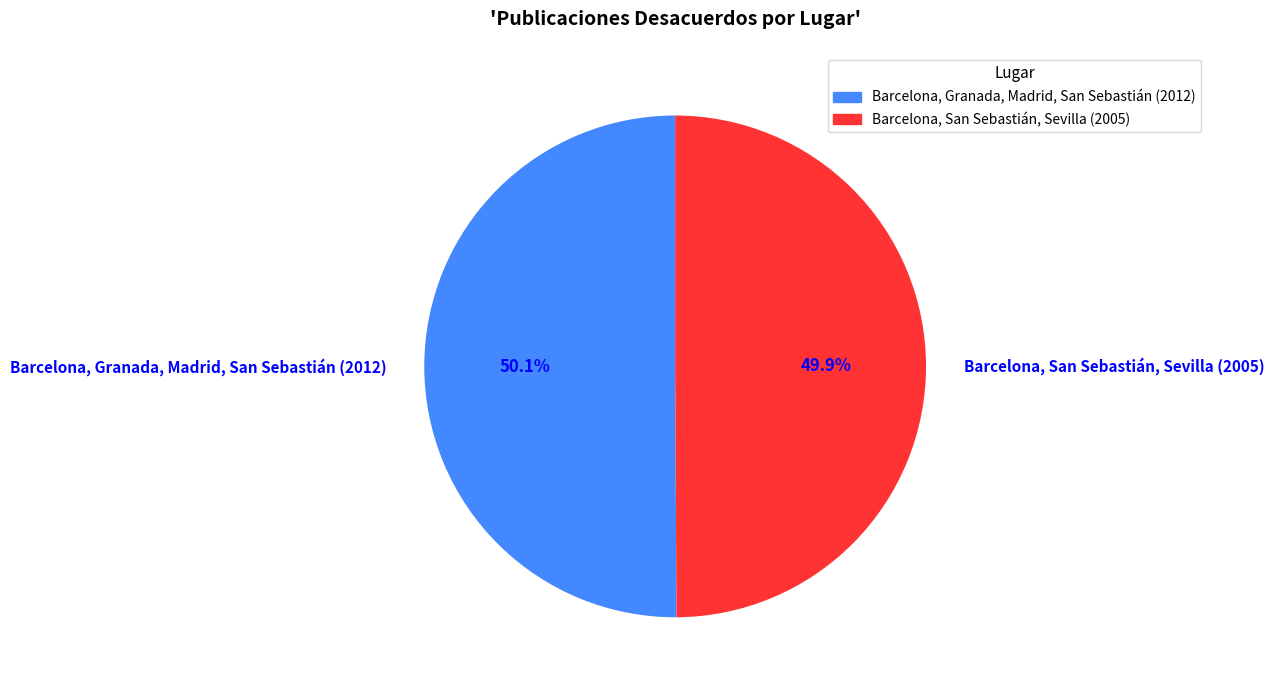

Approximately how many times larger is the value at Barcelona, Granada, Madrid, San Sebastián (2012) compared to Barcelona, San Sebastián, Sevilla (2005)?

1.0